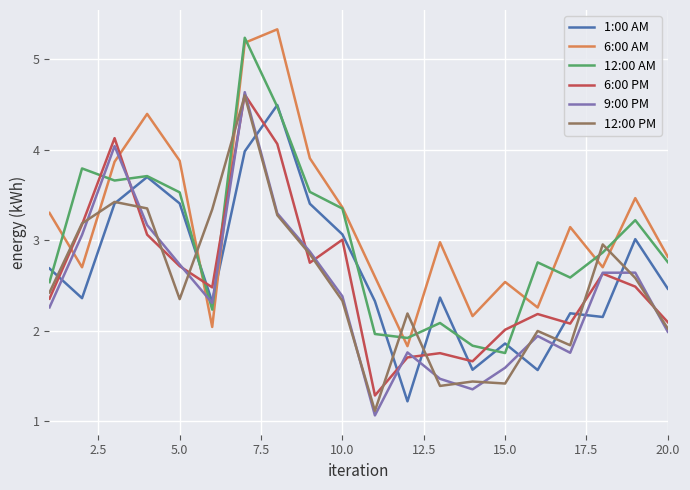

Which series has the largest total across all categories?

6:00 AM